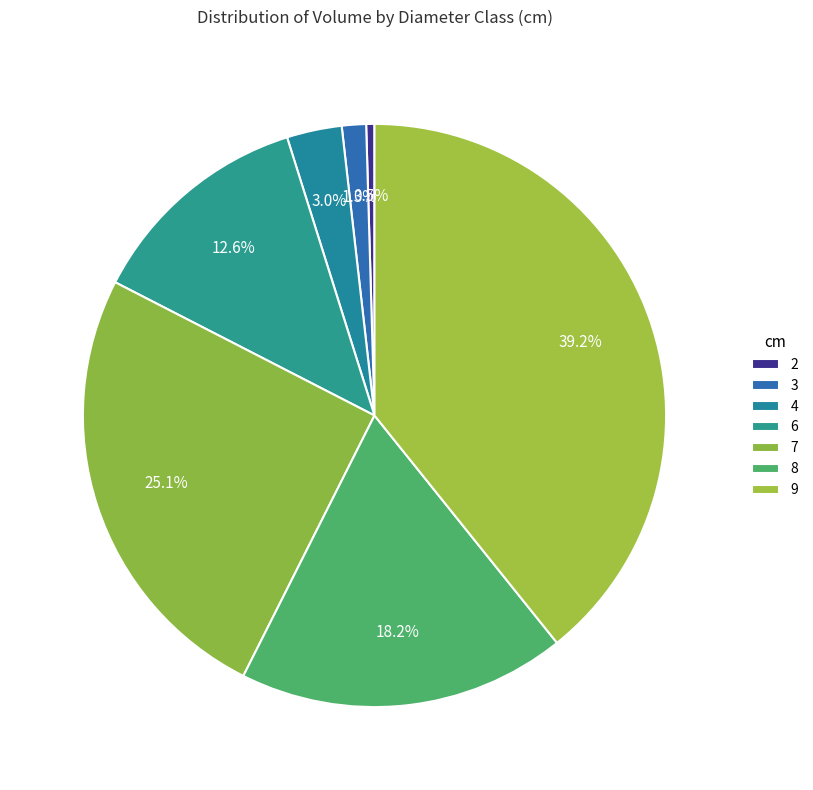

True or false: 2 accounts for 1% of the total.

False